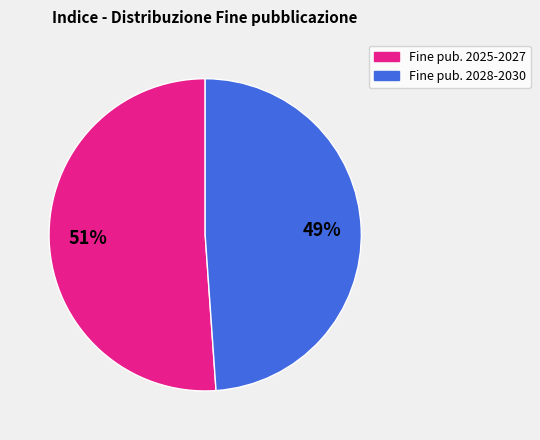

Does any single category account for the majority?

Yes